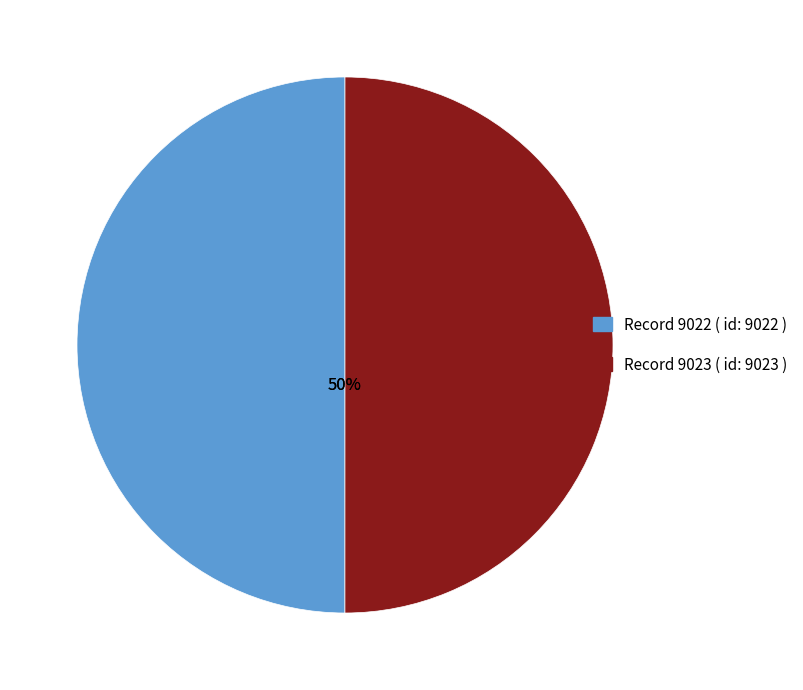

Do Record 9023 ( id: 9023 ) and Record 9022 ( id: 9022 ) together represent more than half of the pie?

Yes